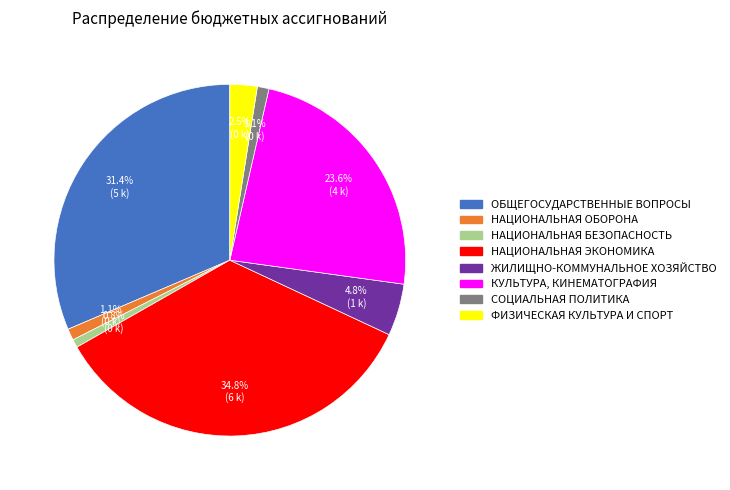

What is the total percentage of СОЦИАЛЬНАЯ ПОЛИТИКА and НАЦИОНАЛЬНАЯ ЭКОНОМИКА?

35.9%